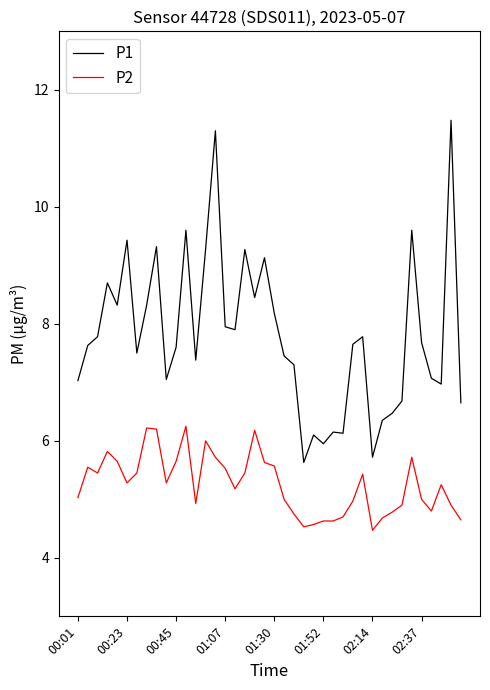

Does the chart display data point markers on the line(s)?

No